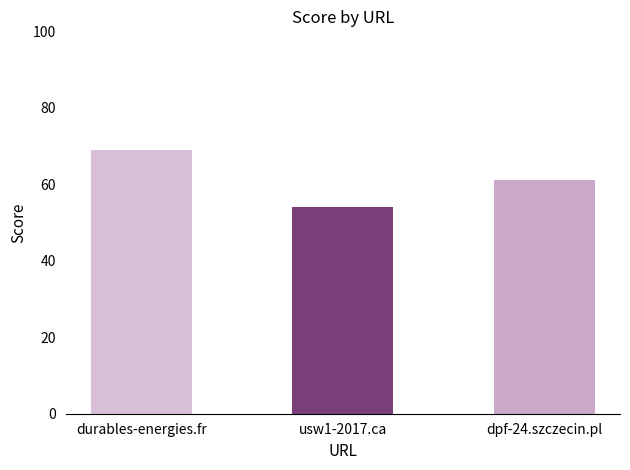

Does the chart contain any negative values?

No